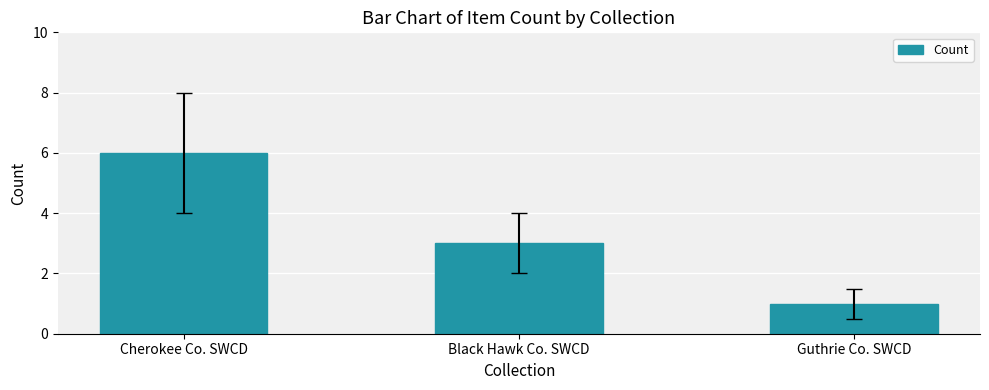

Rank the categories by value from lowest to highest.

Guthrie Co. SWCD, Black Hawk Co. SWCD, Cherokee Co. SWCD